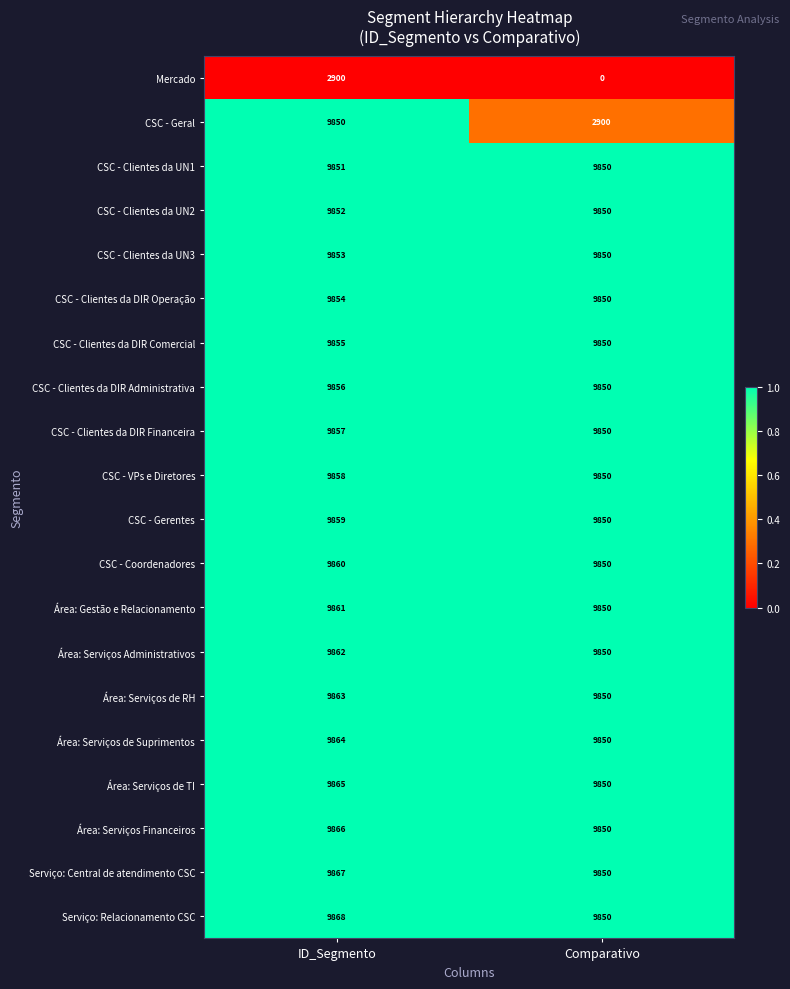

The CSC - Clientes da DIR Operação series shows 9850 at Comparativo. True or false?

True